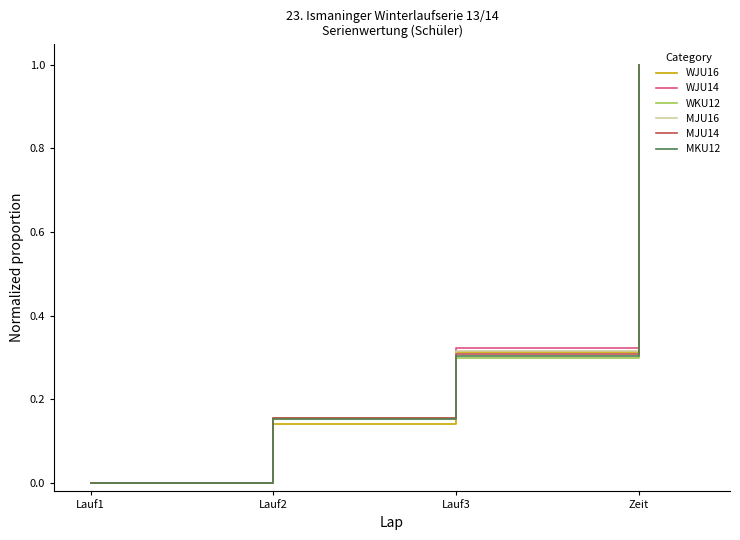

Is it true that MKU12 equals 1.0 at Zeit?

True